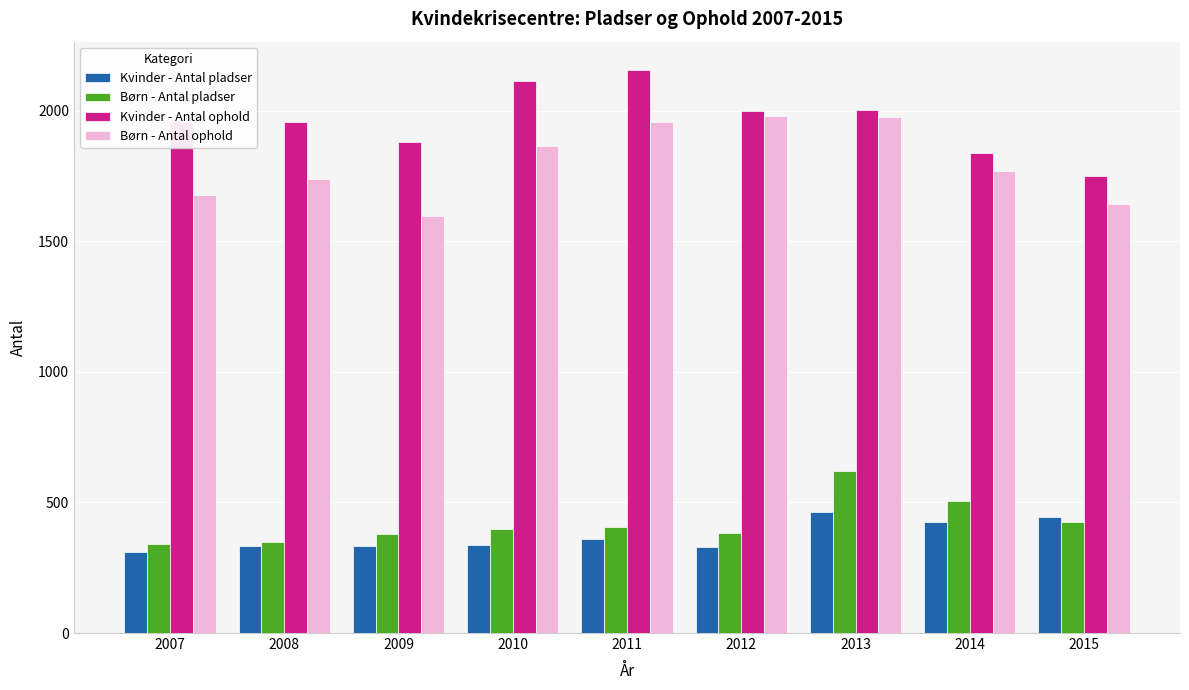

At how many categories does at least one series exceed 2156?

1